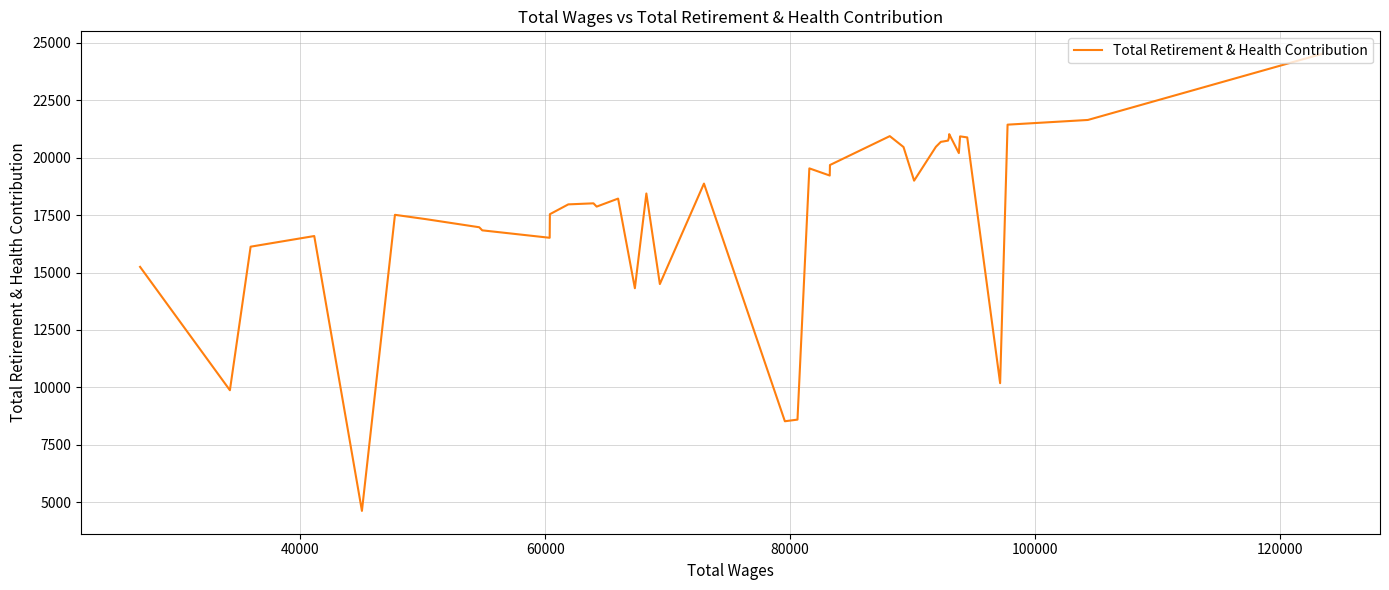

Is this an area chart (filled region under the line)?

No